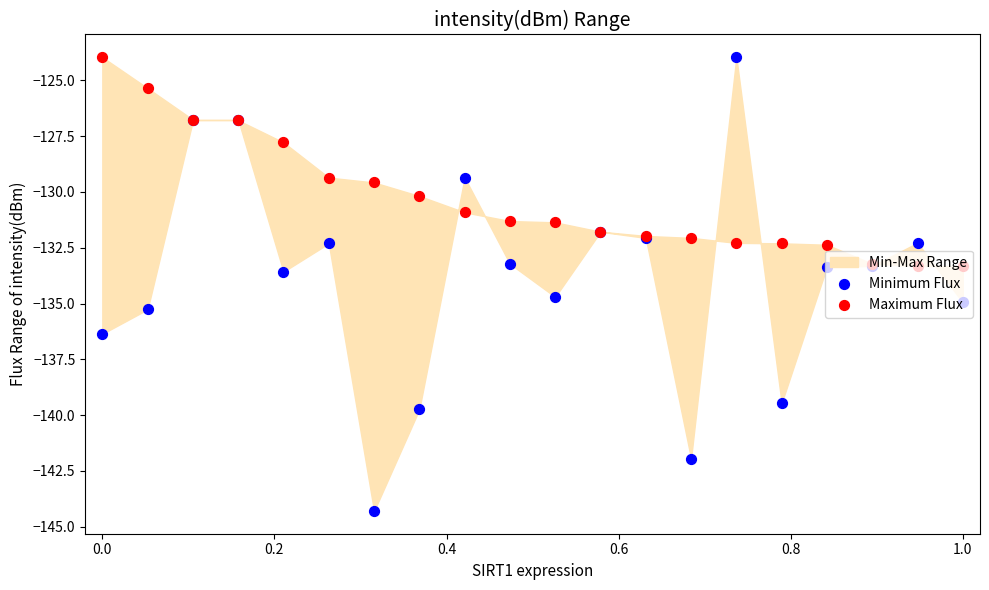

At which category is the sum across all series the highest?

0.2